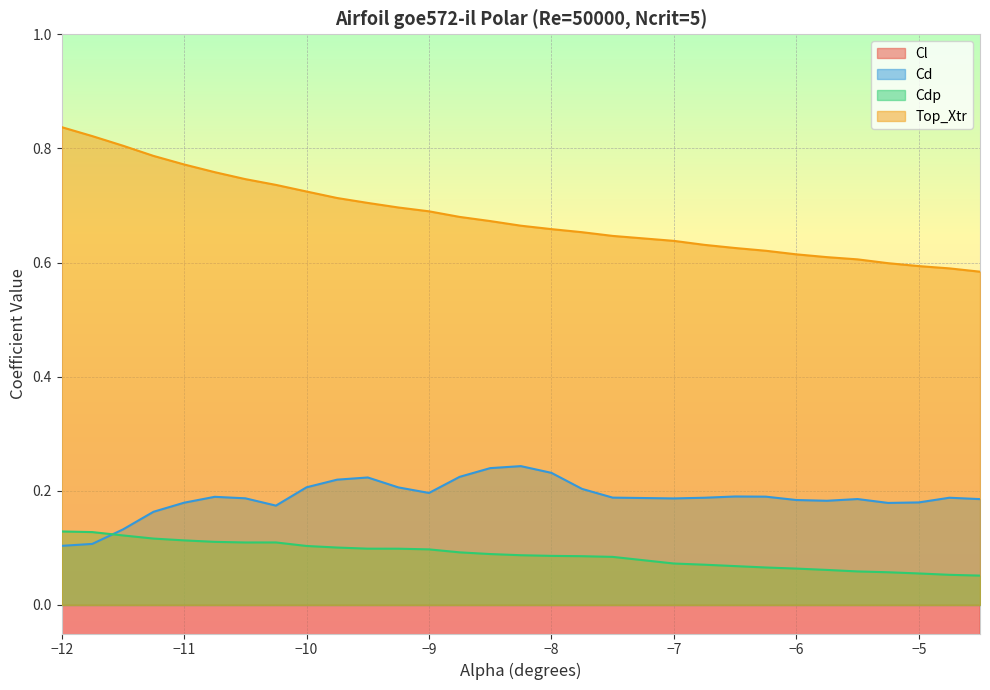

True or false: Cdp has more than 1 points higher than both neighbors.

False